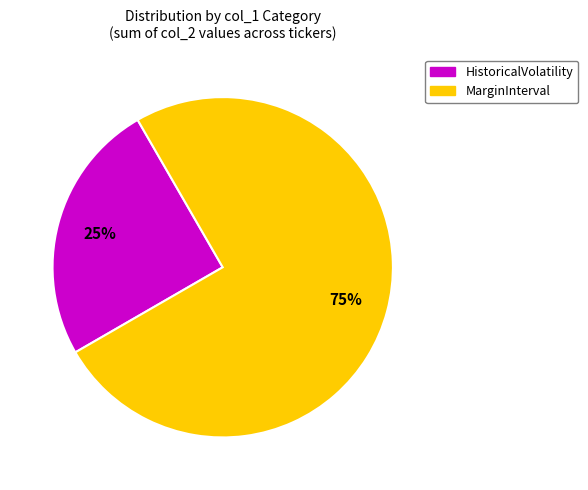

What is the majority slice?

MarginInterval